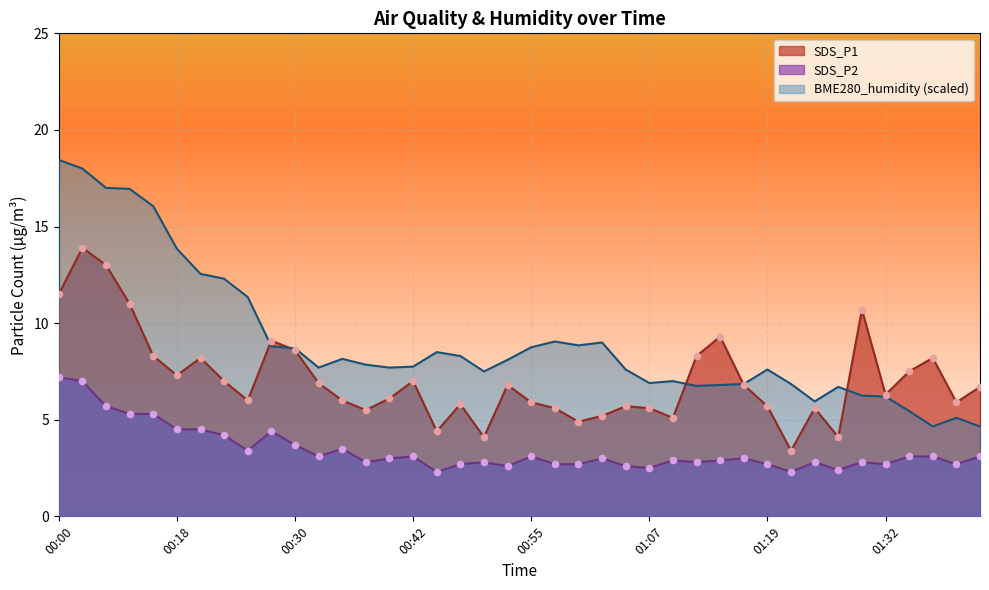

What are all the series names shown in the legend?

SDS_P1, SDS_P2, BME280_humidity (scaled)